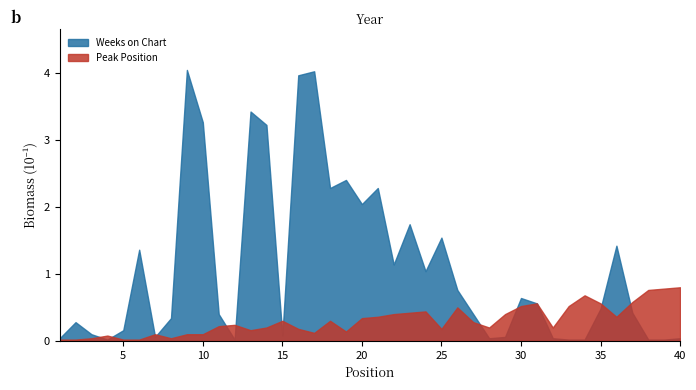

What is the difference between the second highest and second lowest values in the Peak Position series?

0.8